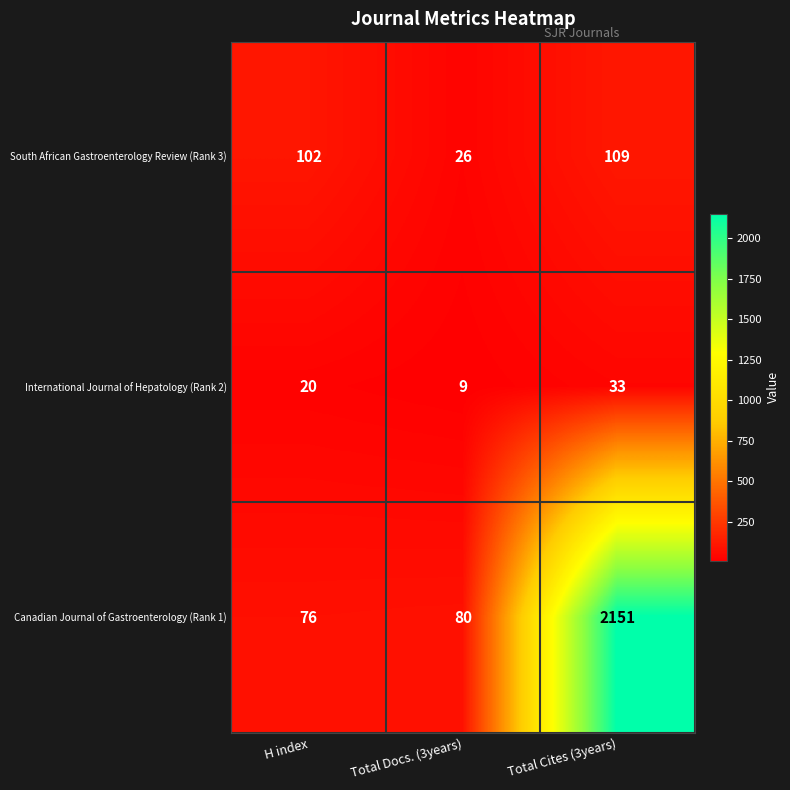

Reading left to right, extract all data points from this chart.

South African Gastroenterology Review (Rank 3): 102	26	109
International Journal of Hepatology (Rank 2): 20	9	33
Canadian Journal of Gastroenterology (Rank 1): 76	80	2151